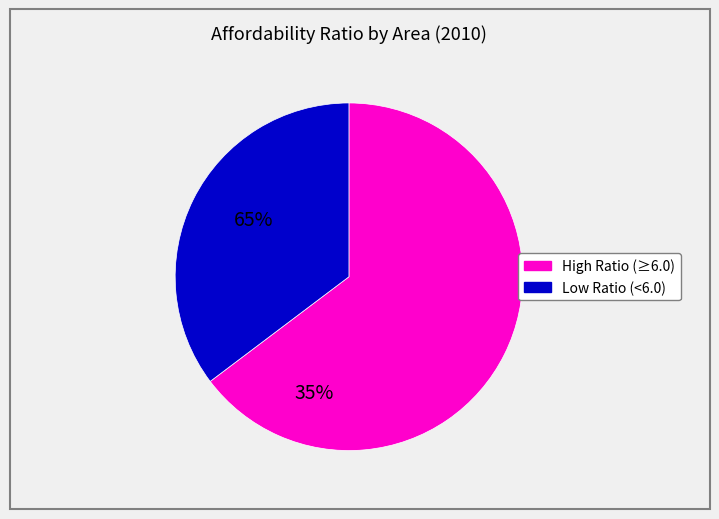

Does any single category account for the majority?

Yes